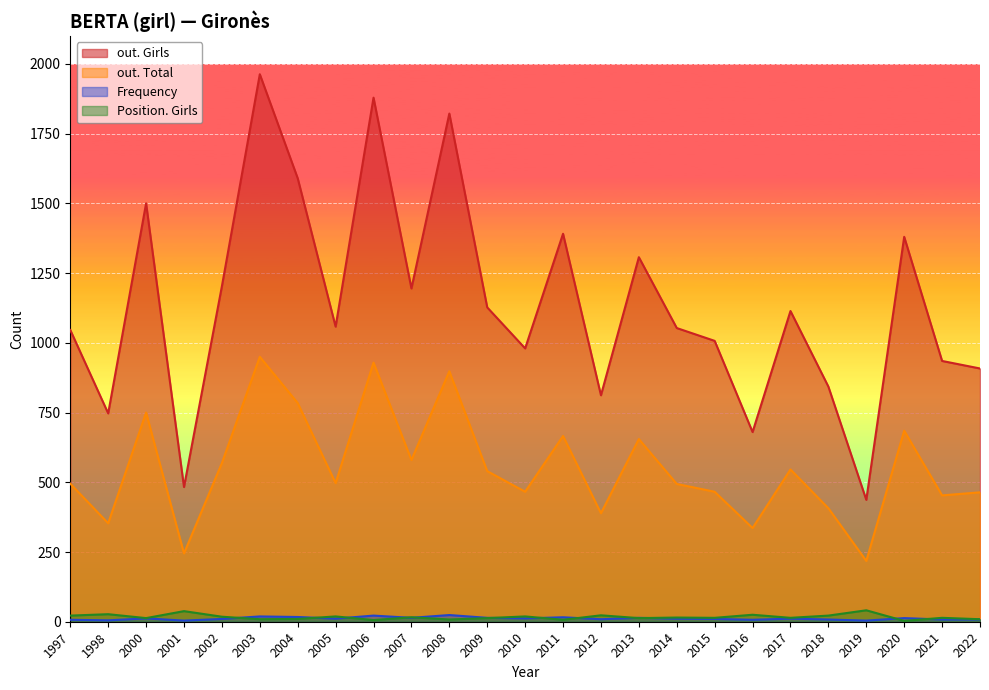

How many values in the Frequency series exceed 11?

11